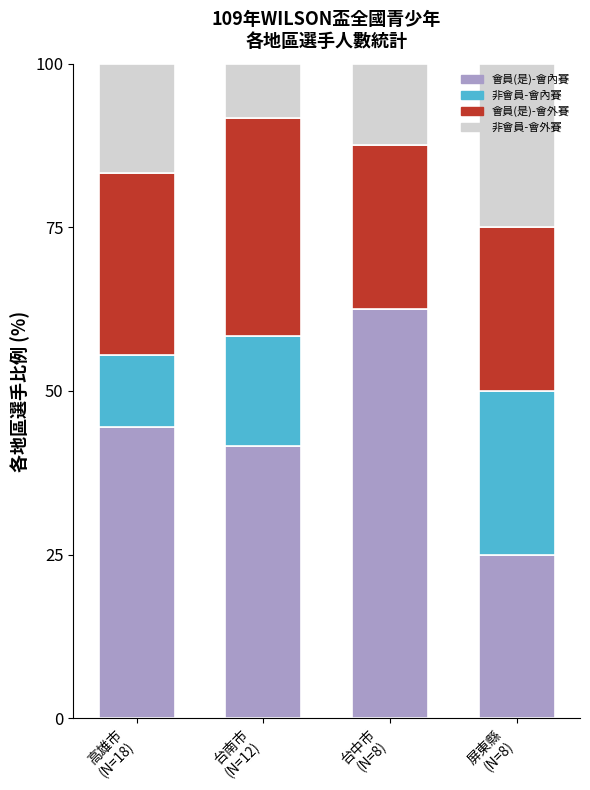

What is the highest value of the 會員(是)-會內賽 series?

62.5